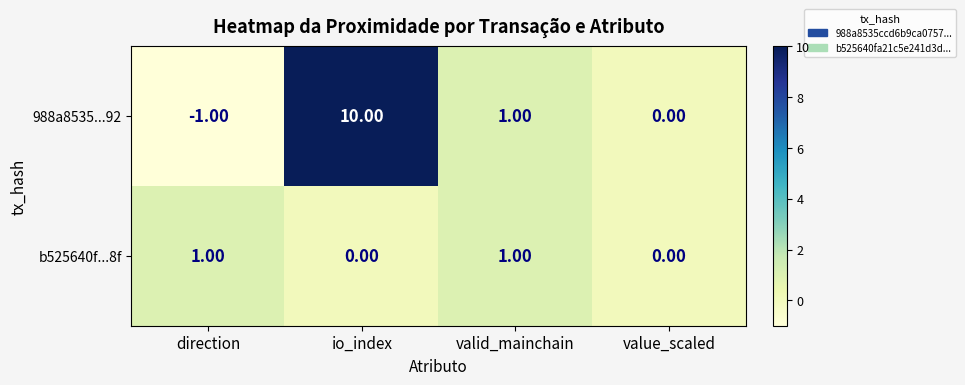

Count the number of categories in the chart.

4